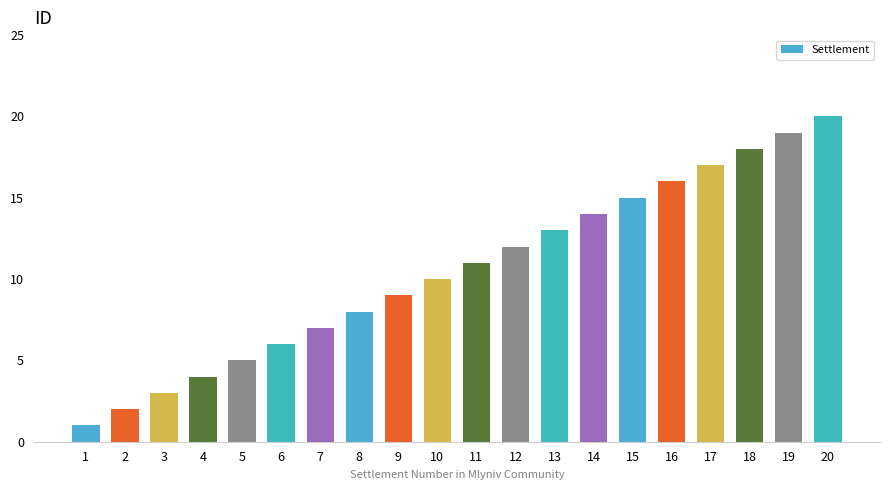

Which has a higher value, 19 or 10?

19